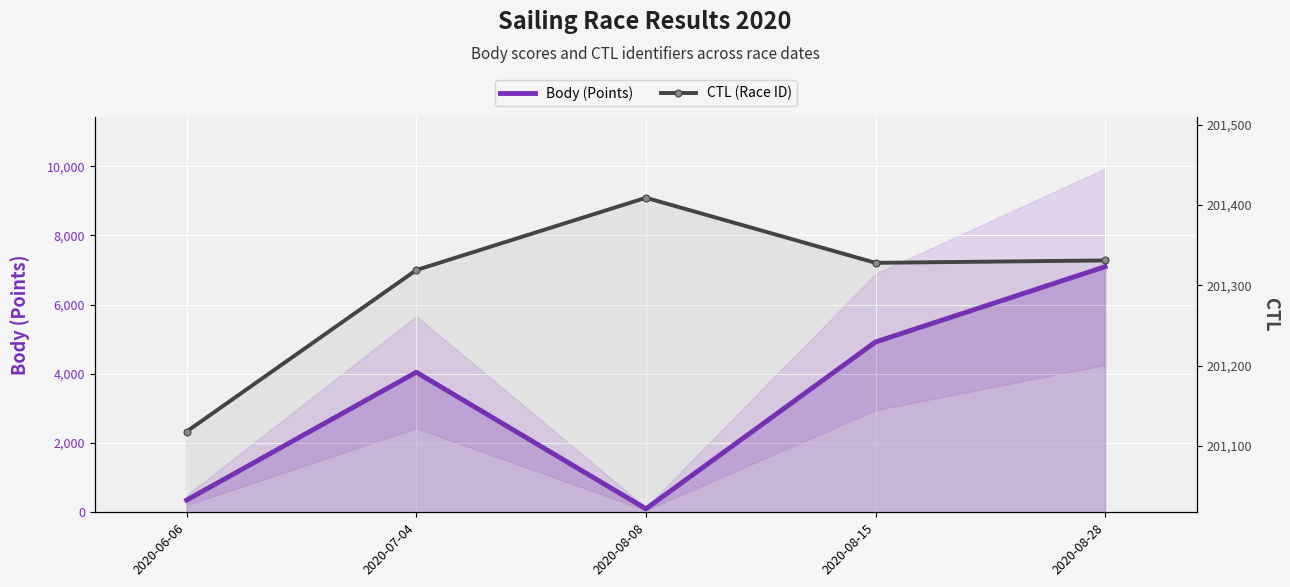

Reading left to right, transcribe all the data shown in this chart.

Body (Points): 353	4047	101	4921	7096
CTL (Race ID): 201118	201319	201409	201328	201331